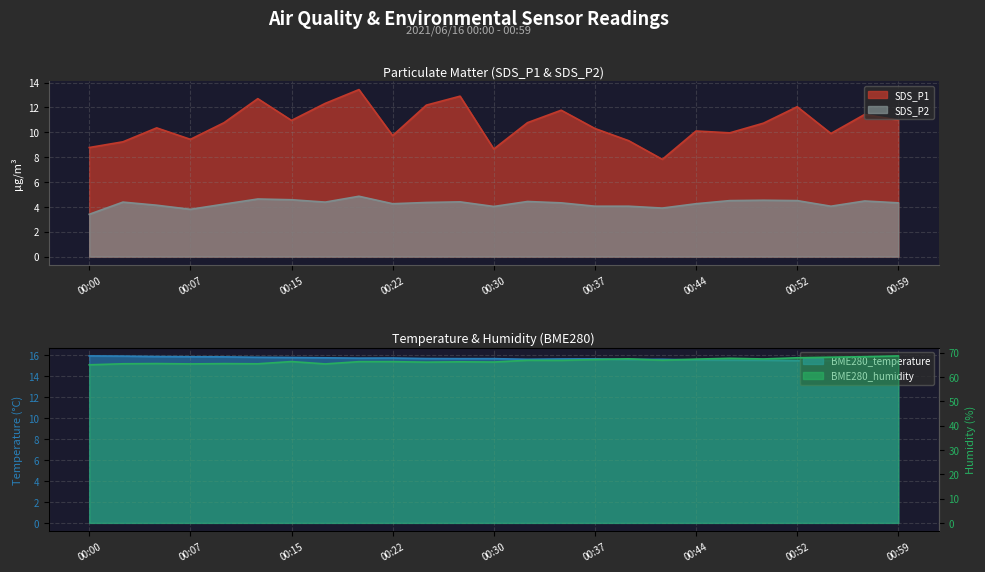

Which series has the largest total across all categories?

BME280_humidity